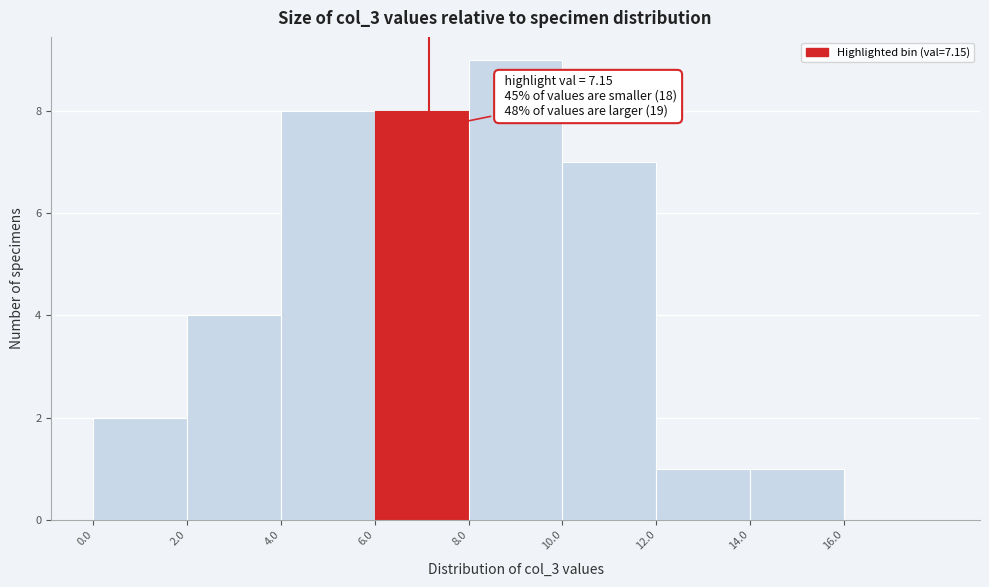

Over which range of the x-axis is the bar tallest?

8 to 10